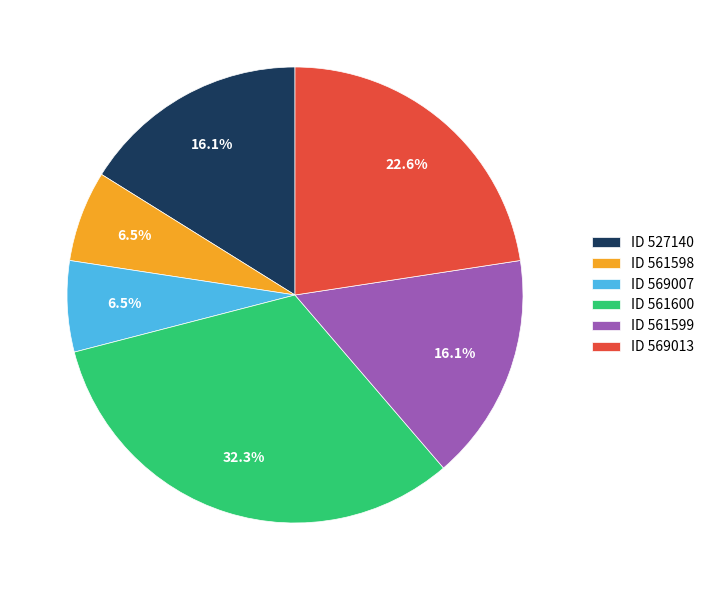

Is there a majority slice in this chart?

No